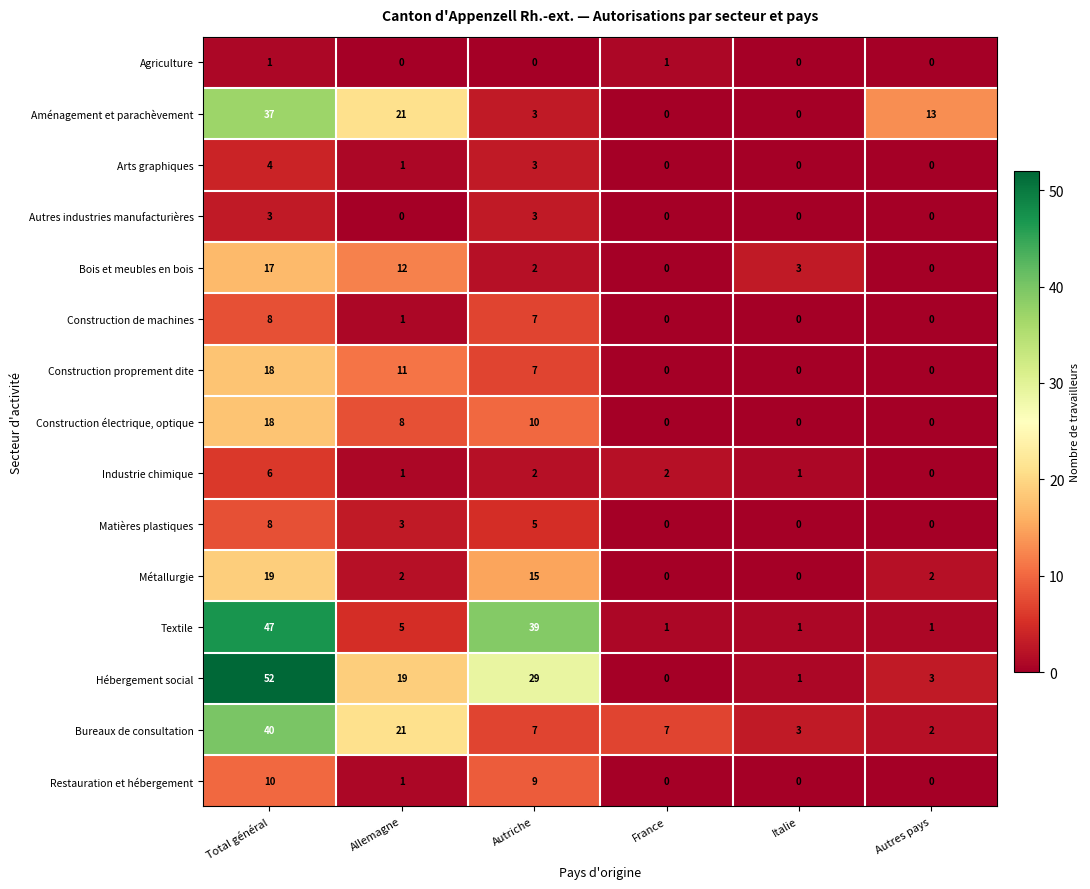

What is the sum of the Arts graphiques values at Autriche and Autres pays?

3